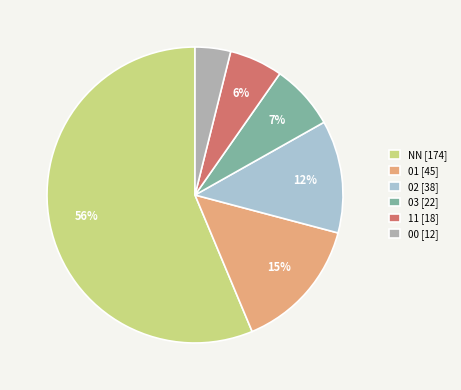

Do NN [174] and 11 [18] together represent more than half of the pie?

Yes